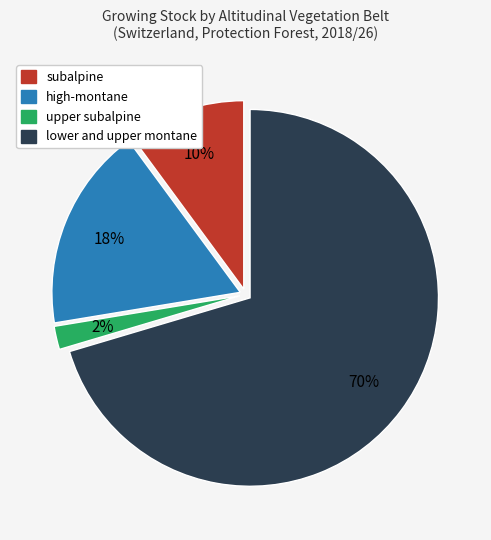

Which slice is the smallest?

upper subalpine